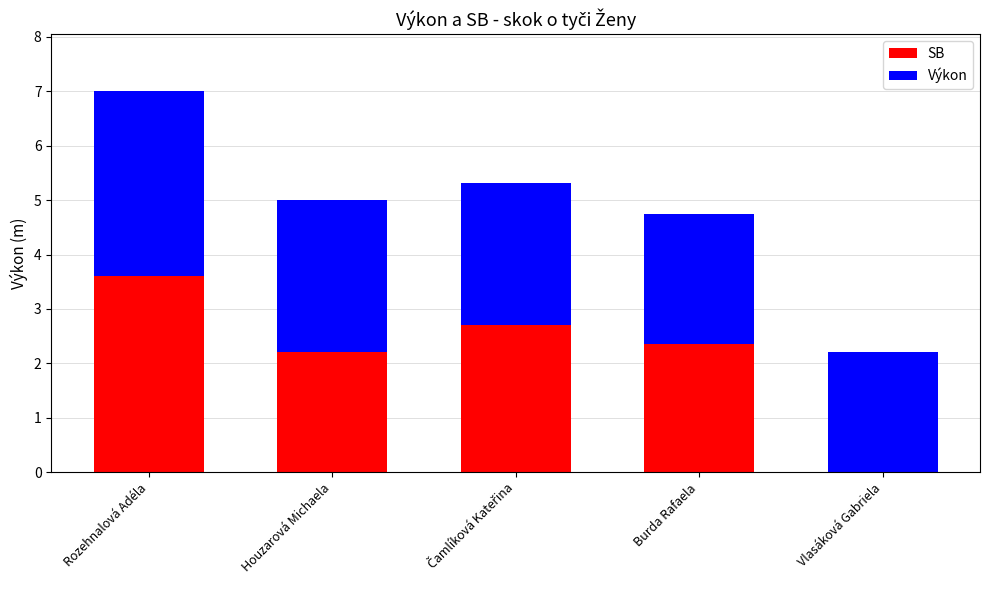

Does the chart contain stacked bars?

Yes